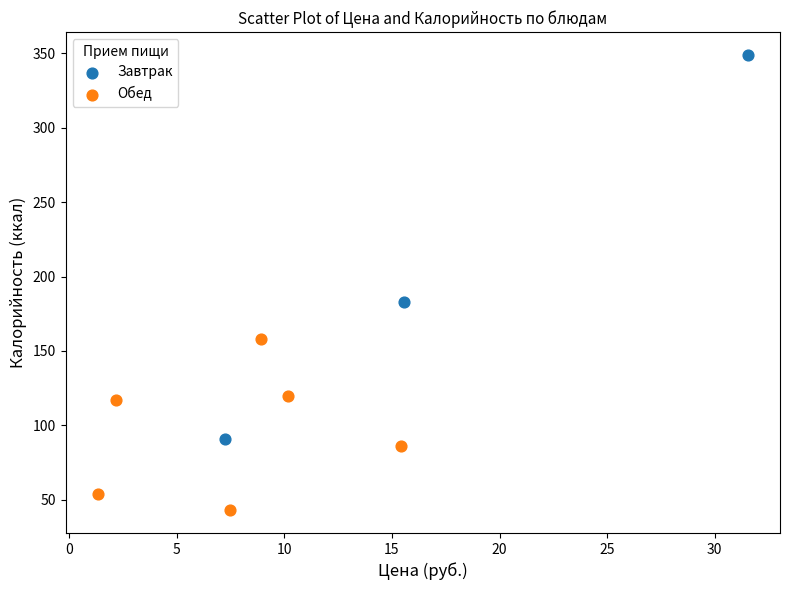

Which series reaches the maximum Y coordinate?

Завтрак